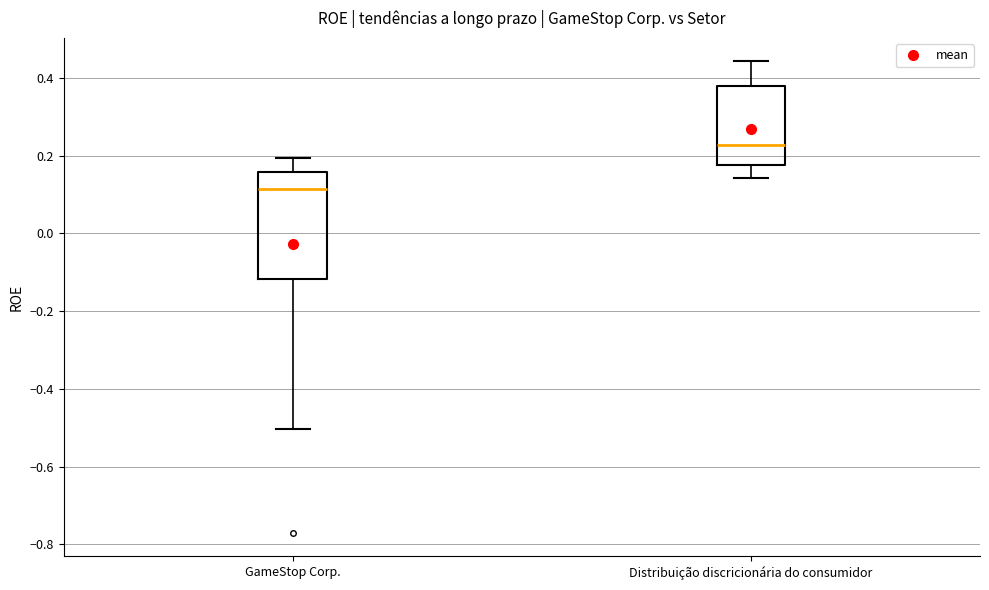

Which box has the lowest median line?

GameStop Corp.